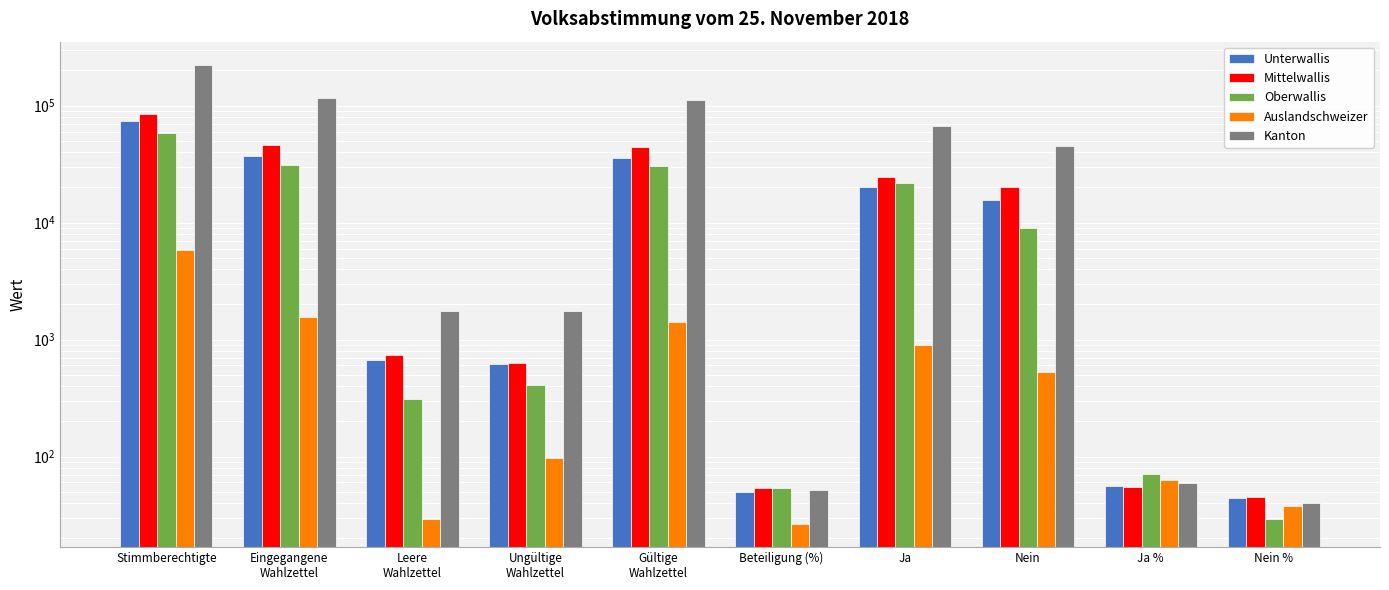

What is the lowest value of the Kanton series?

40.2